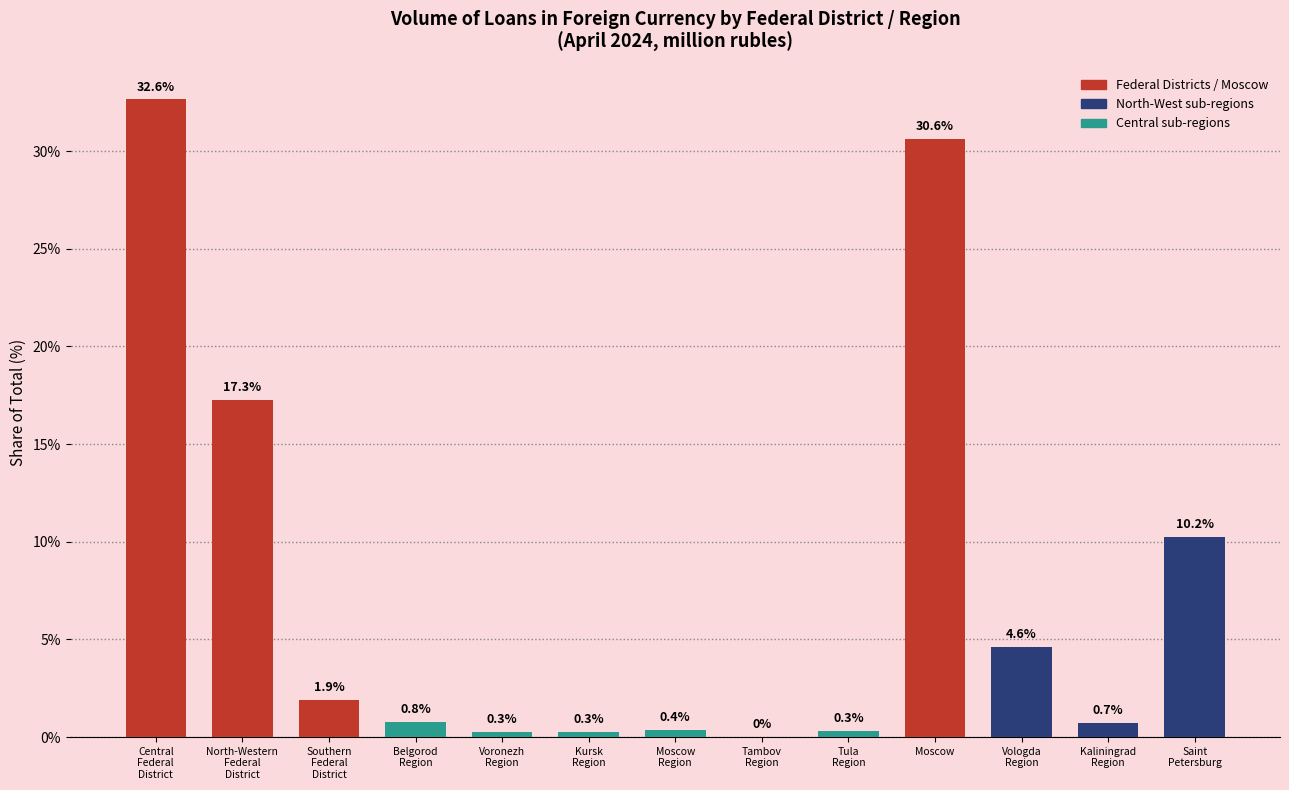

True or false: the data shows 18.9 at Moscow.

False